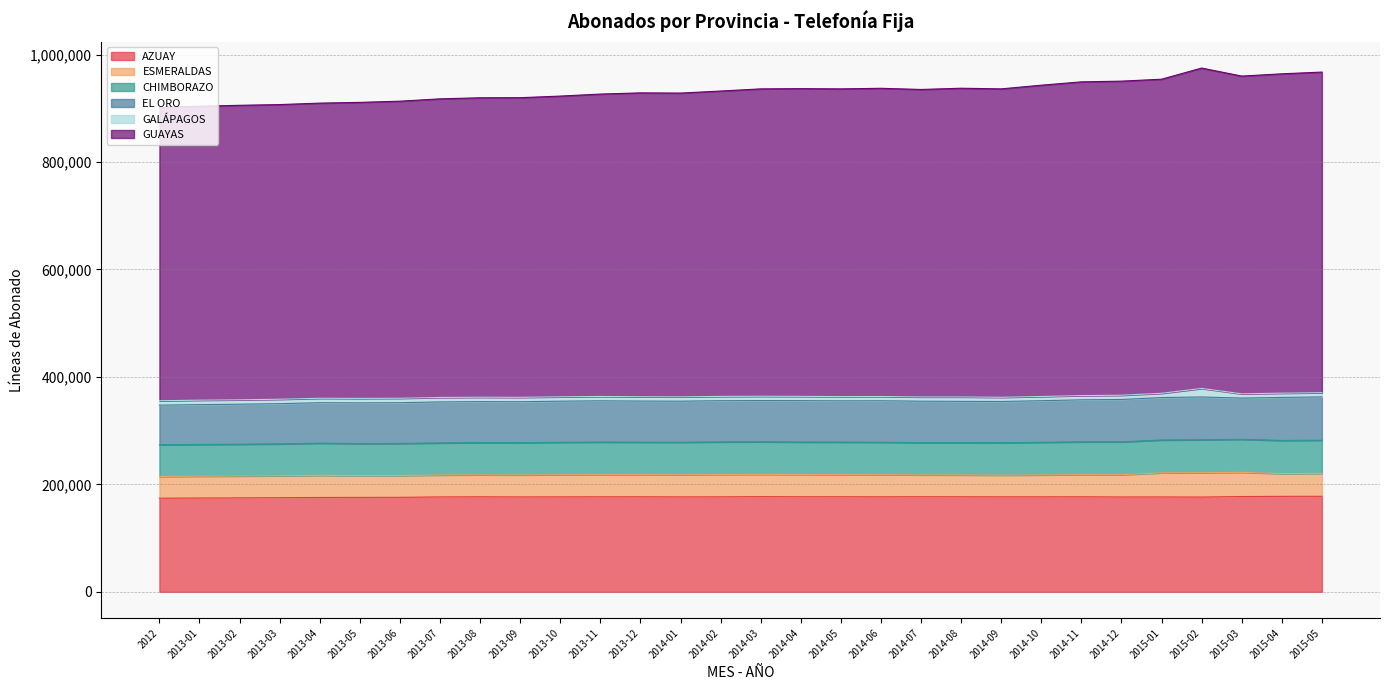

What are all the series names shown in the legend?

AZUAY, ESMERALDAS, CHIMBORAZO, EL ORO, GALÁPAGOS, GUAYAS